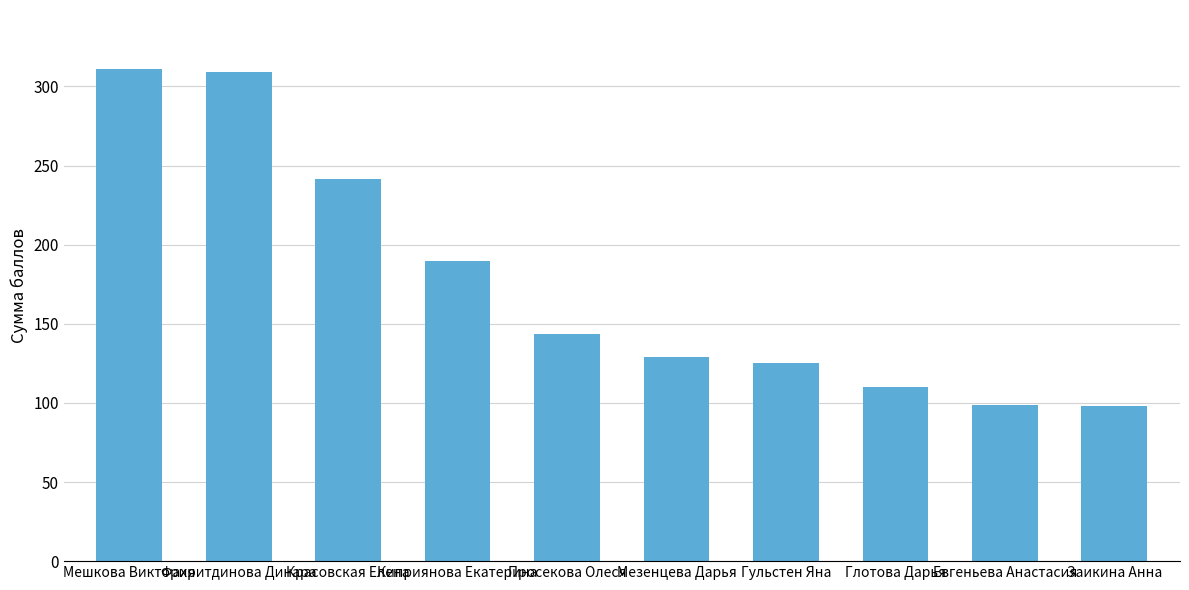

The value at Глотова Дарья is 110.0. True or false?

True